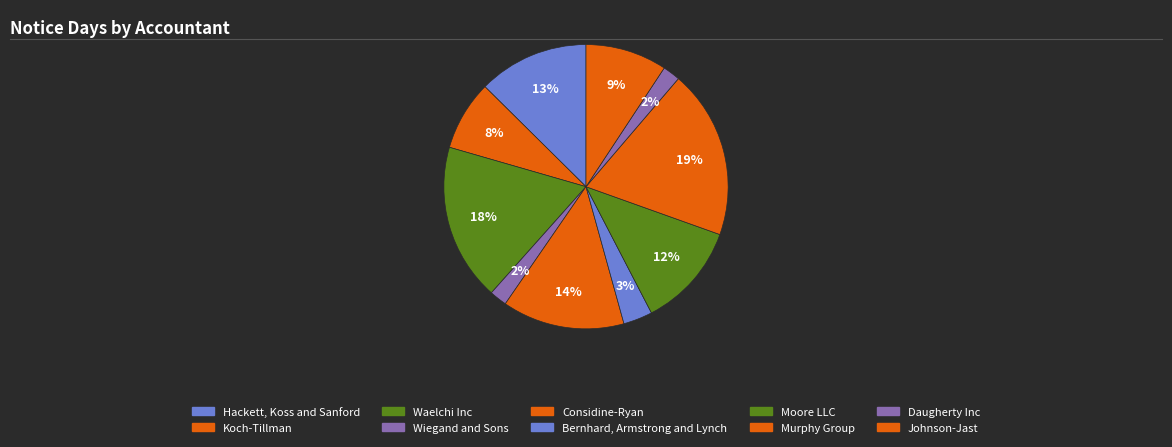

Which has a higher value, Hackett, Koss and Sanford or Bernhard, Armstrong and Lynch?

Hackett, Koss and Sanford